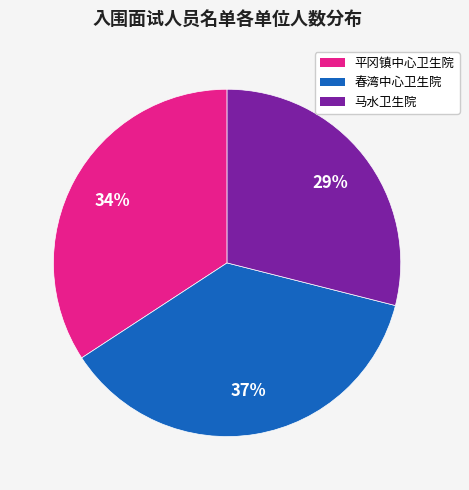

To the nearest percent, what is the average slice percentage?

33%